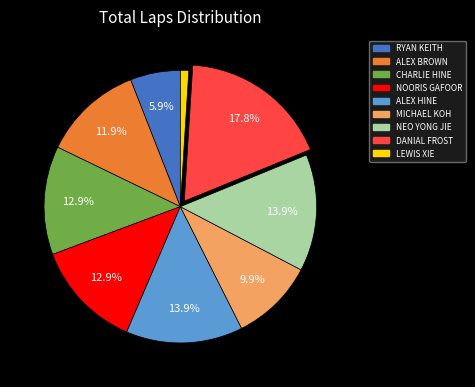

Do MICHAEL KOH and ALEX BROWN together represent more than half of the pie?

No